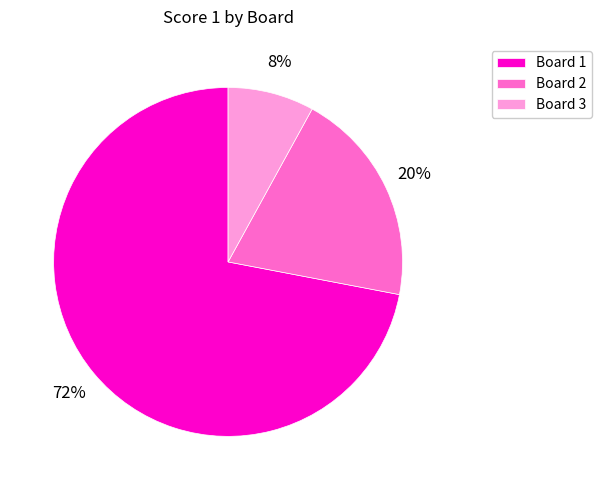

Is the sum of Board 1 and Board 3 greater than half?

Yes